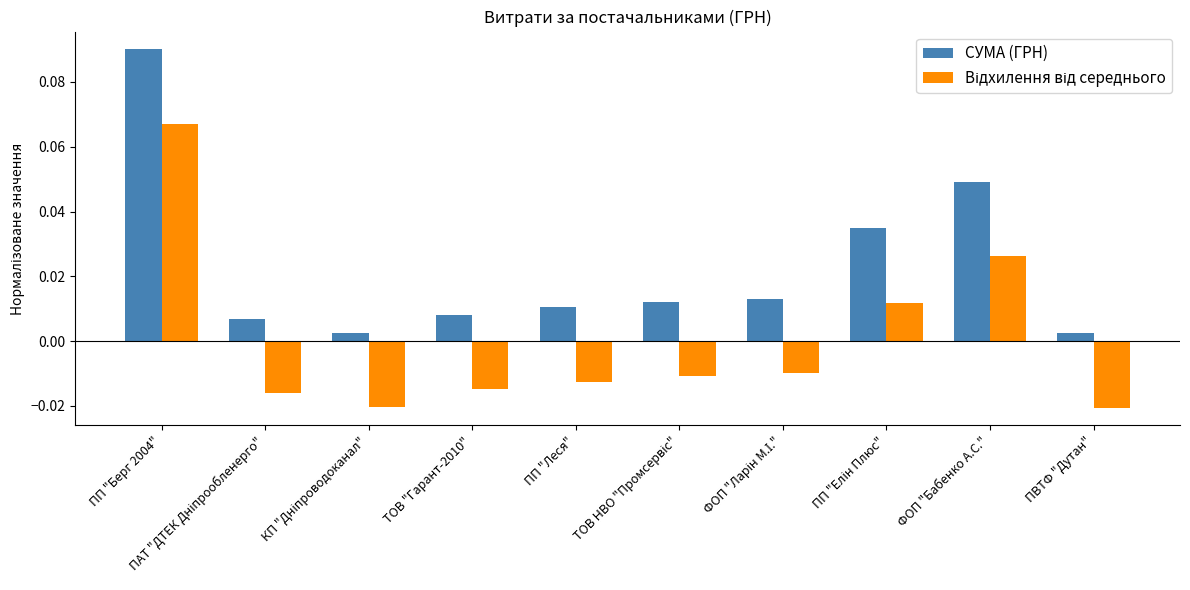

At which category does the chart reach its peak across all series?

ПП "Берг 2004"